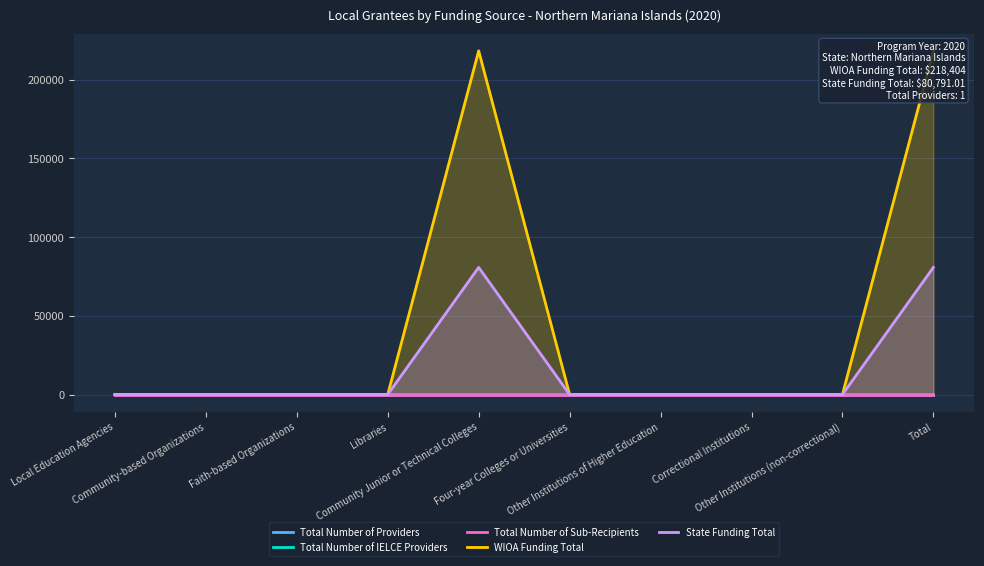

In State Funding Total, how many points are higher than both neighbors (excluding endpoints)?

1